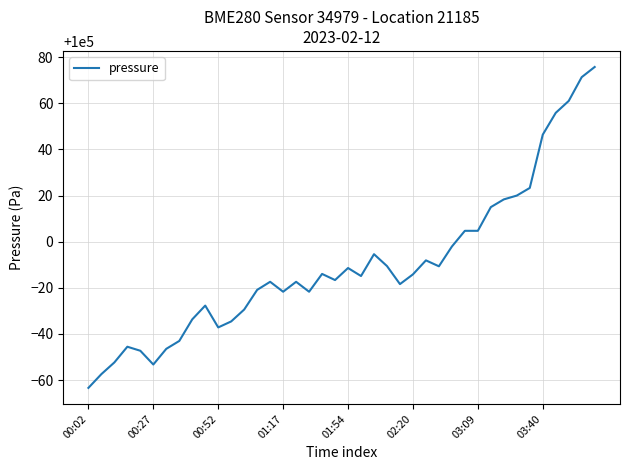

What is the minimum value shown in the chart?

99936.6